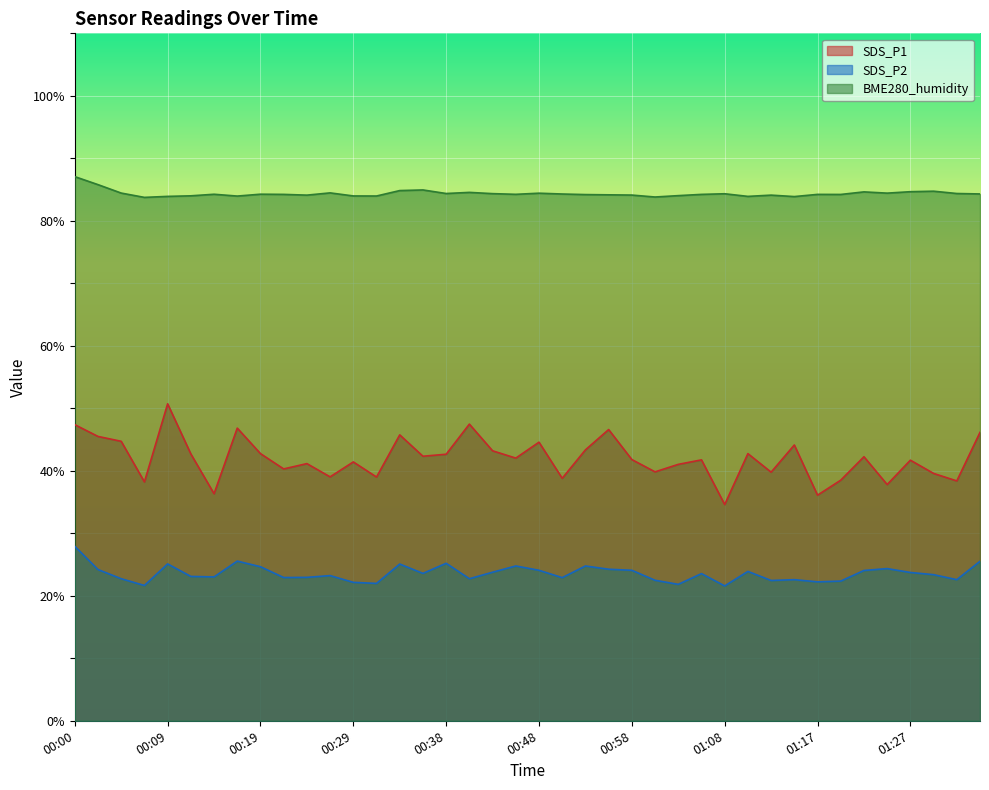

At which label is SDS_P2 closest to 24?

01:22